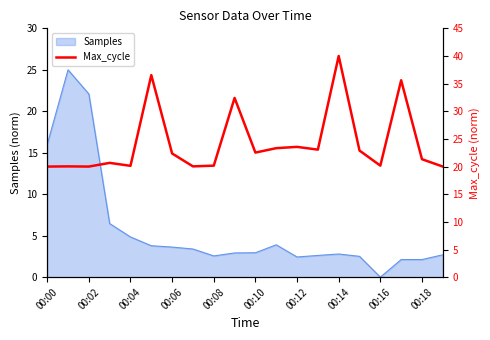

At which label does Samples reach its minimum?

00:16